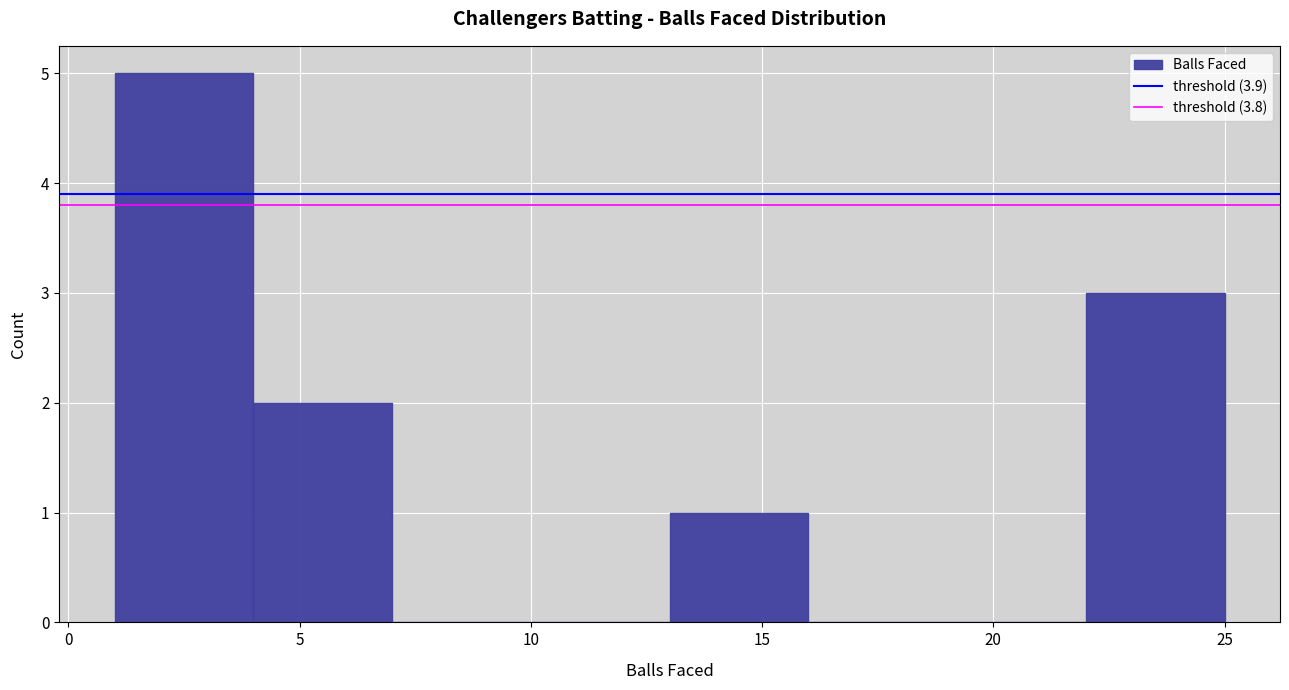

Reading left to right, list every bar in this chart as the range it spans on the x-axis followed by its height. The values are not printed on the chart, so give them approximately, as read against the axis.

1 to 4: 5
4 to 7: 2
7 to 10: 0
10 to 13: 0
13 to 16: 1
16 to 19: 0
19 to 22: 0
22 to 25: 3